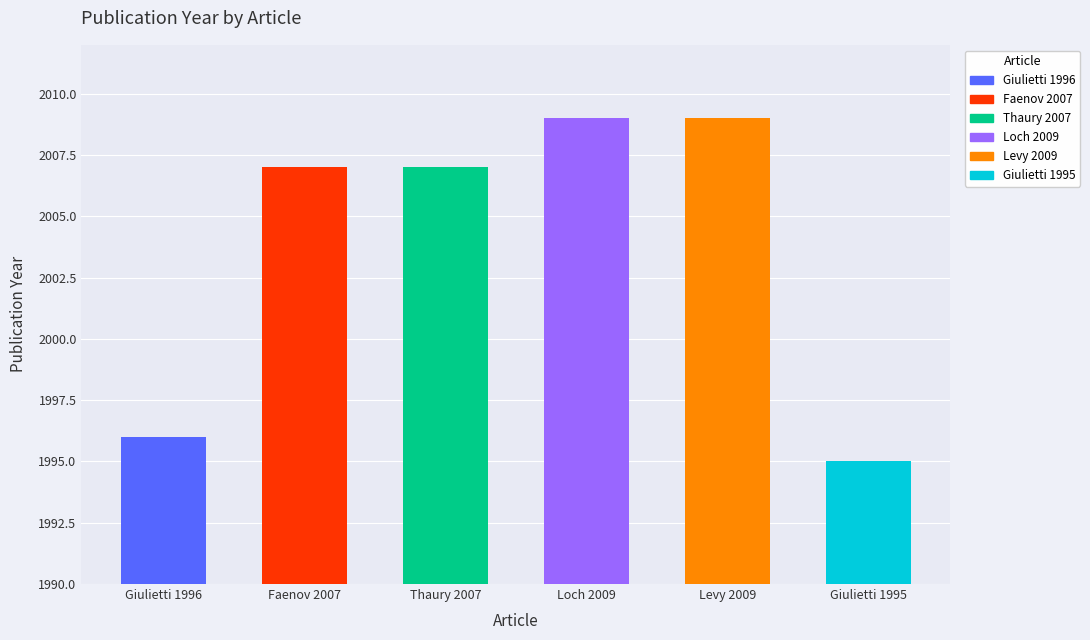

What is the average value?

2004